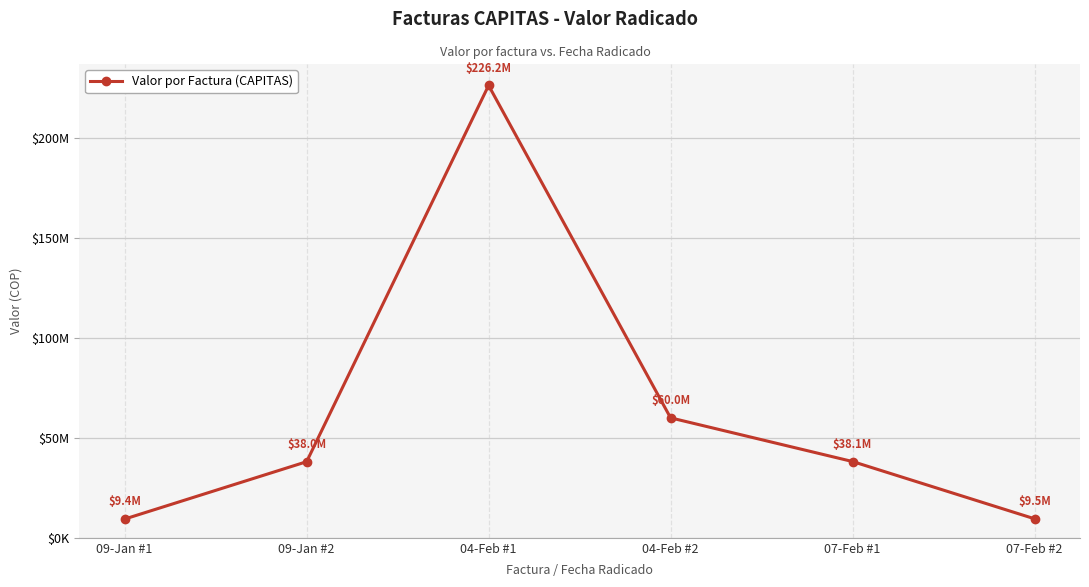

Where does the data first go above 38133796?

04-Feb #1